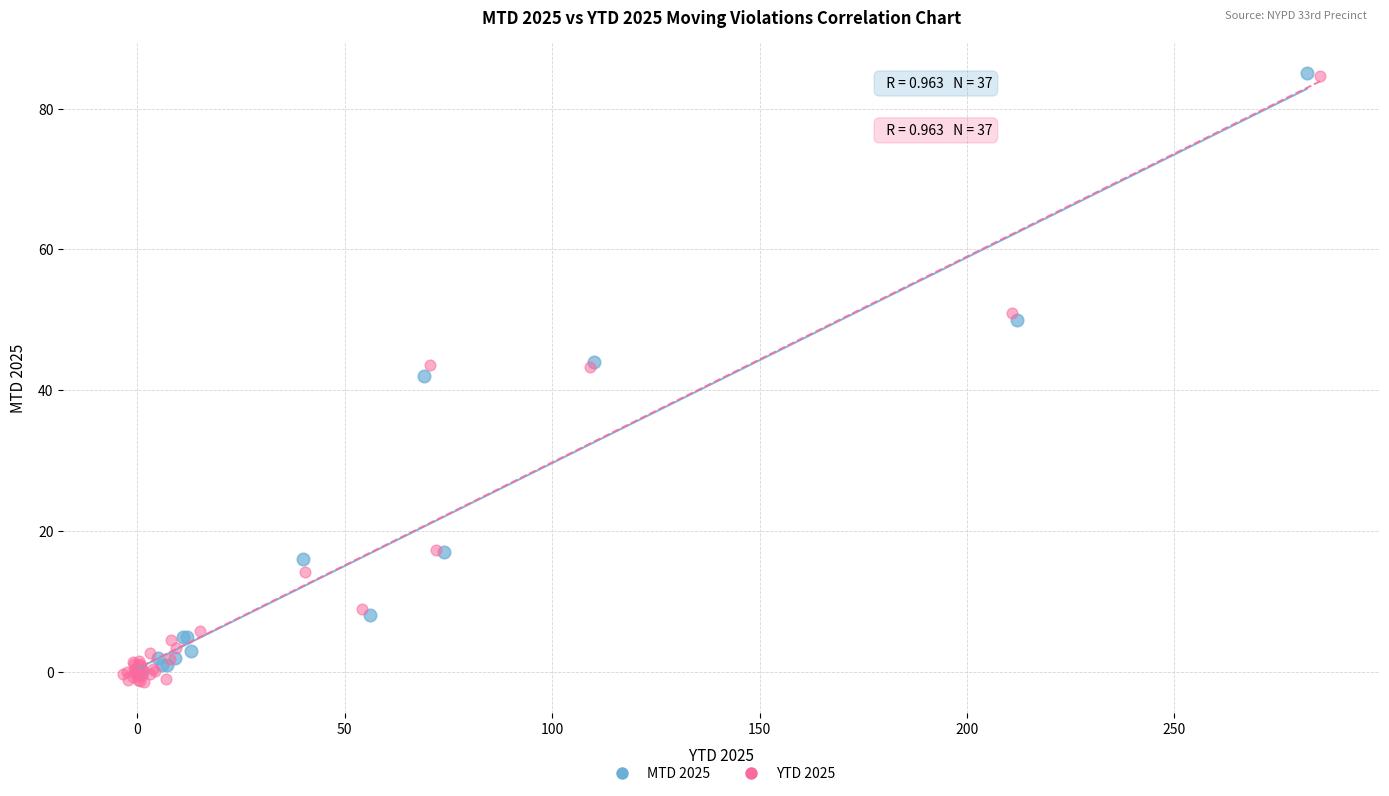

Which series has the widest spread of Y values?

YTD 2025